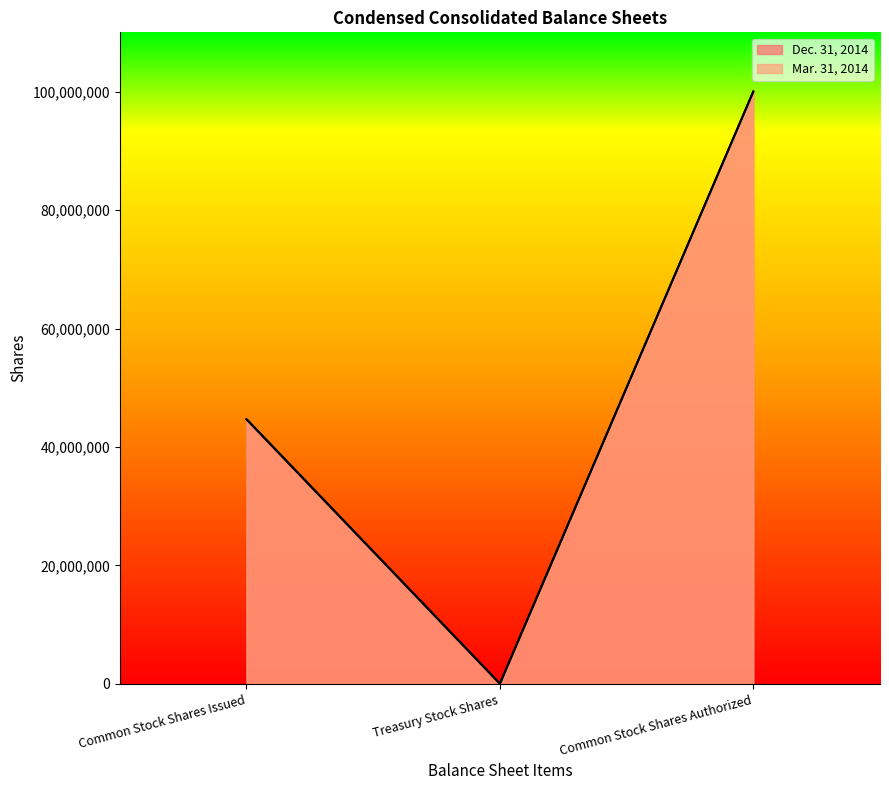

At which label does Dec. 31, 2014 reach its peak?

Common Stock Shares Authorized